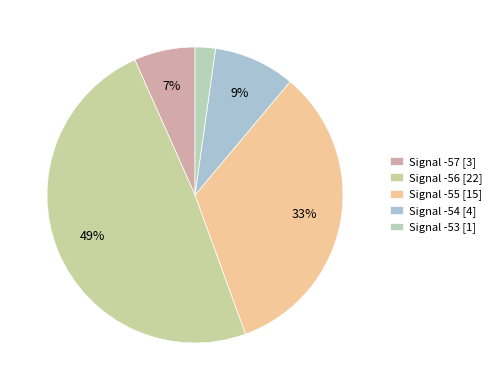

How many slices are in this pie chart?

5